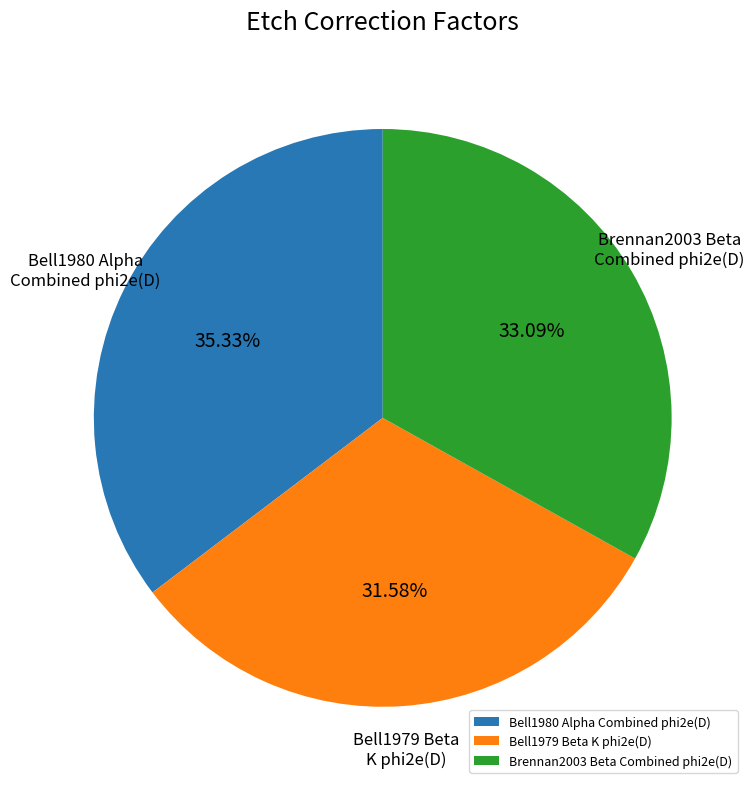

Does any single category account for the majority?

No